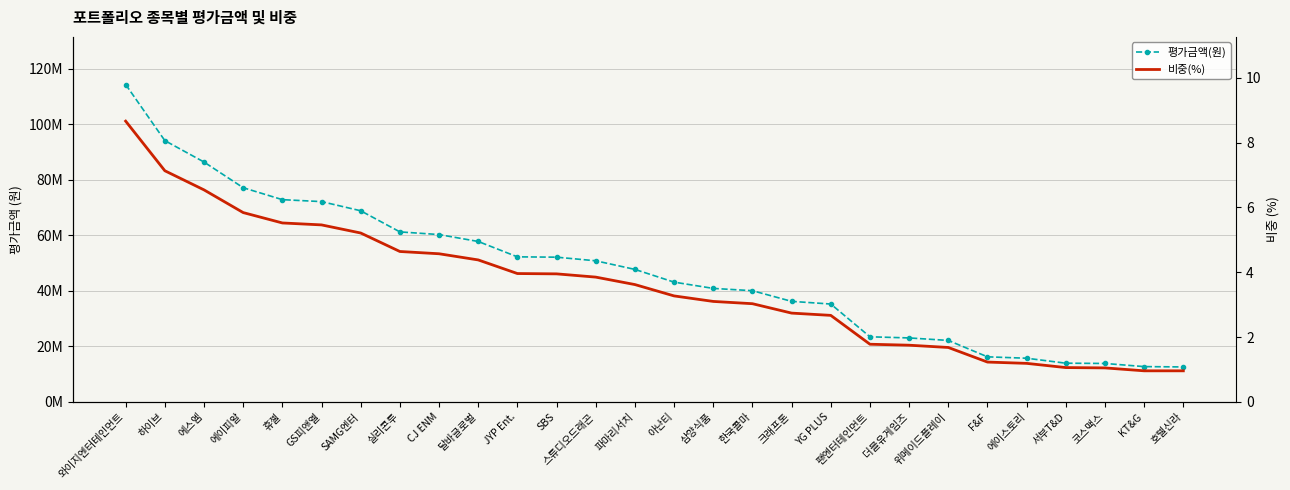

At 에이피알, list the series in order from largest to smallest.

평가금액(원), 비중(%)